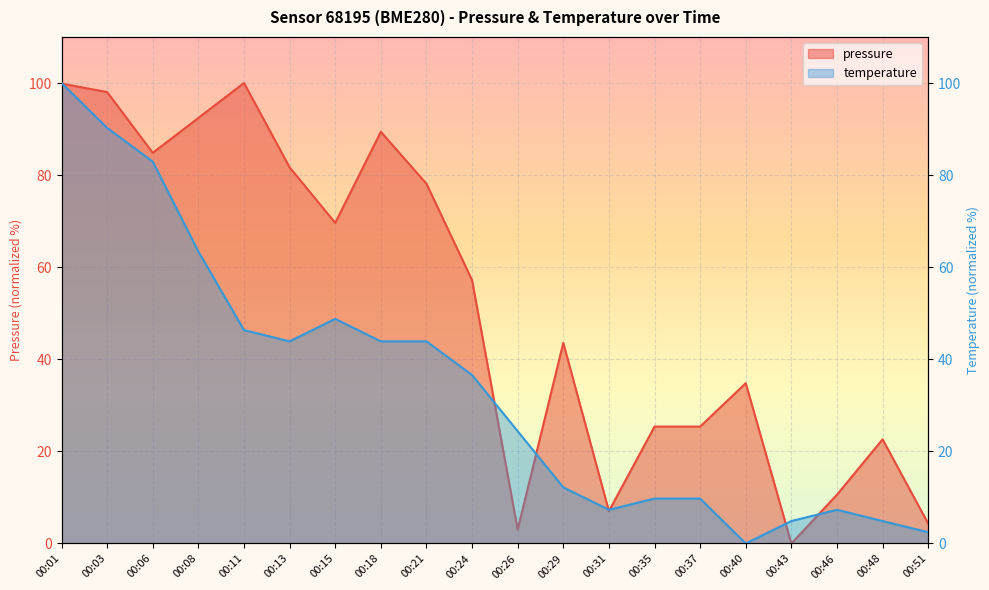

In pressure, how many points are lower than both neighbors (excluding endpoints)?

5